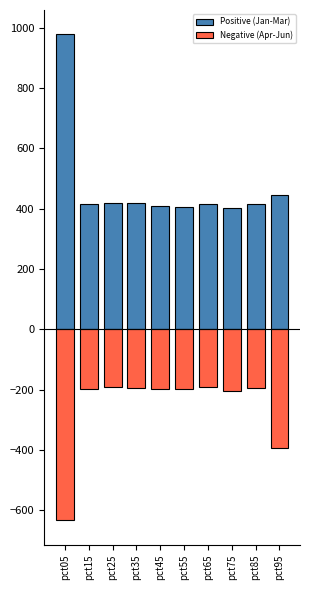

Rank the series by their maximum value, from lowest to highest.

Negative (Apr-Jun), Positive (Jan-Mar)